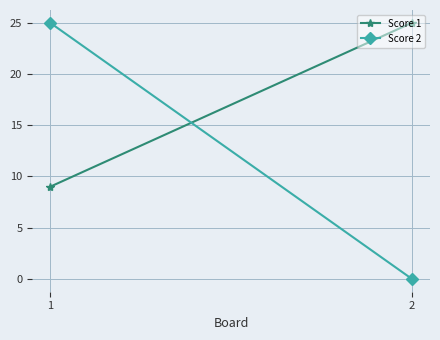

What is the lowest value of the Score 1 series?

9